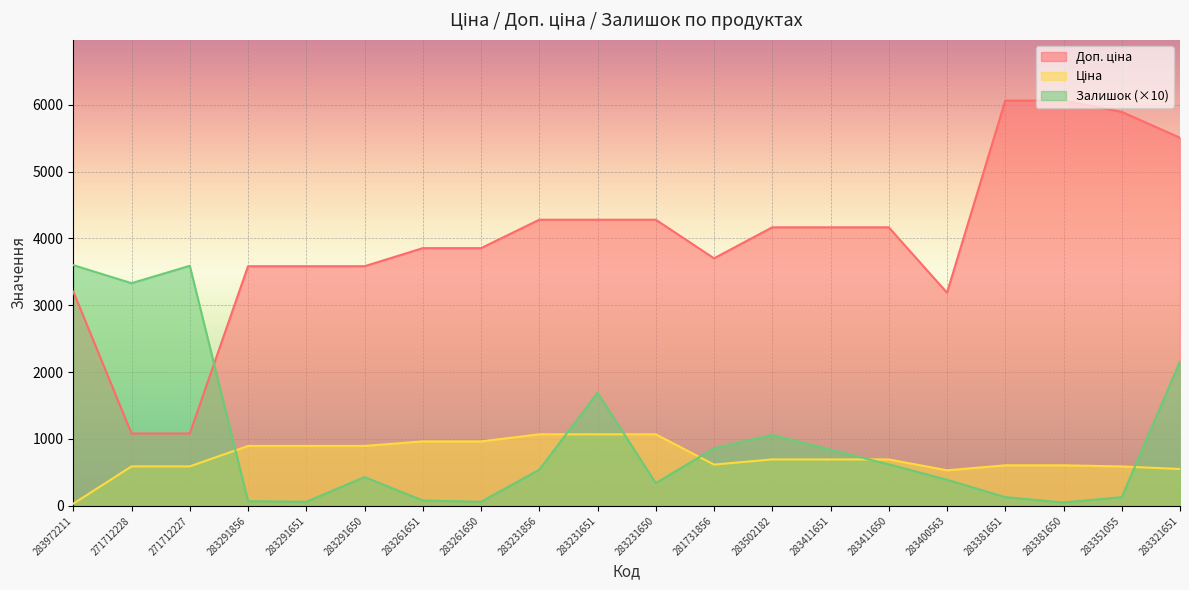

What position from the right is 283321651?

1